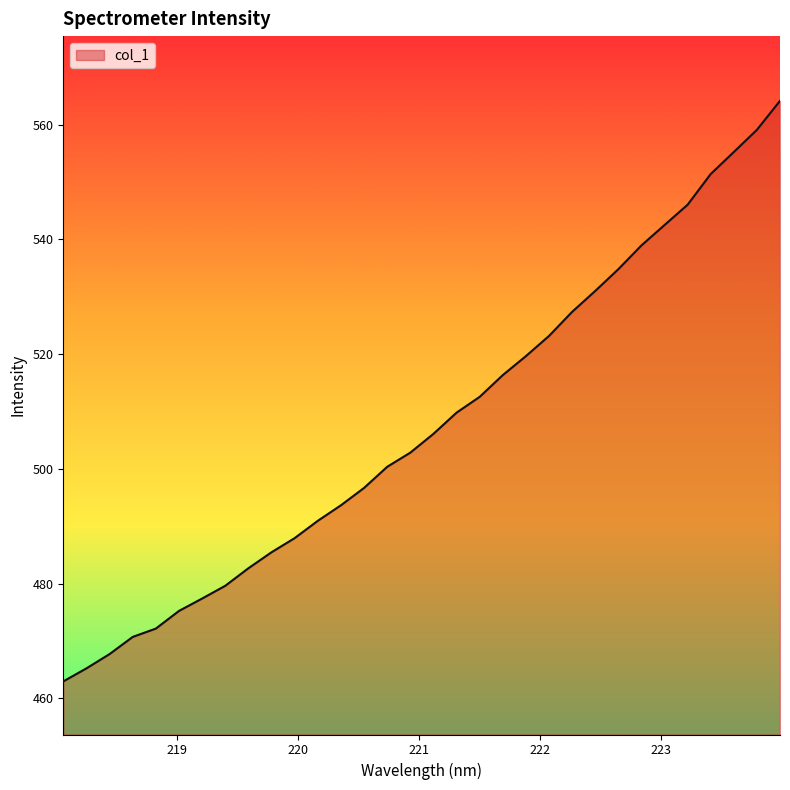

What is the difference between the maximum and minimum values?

101.2